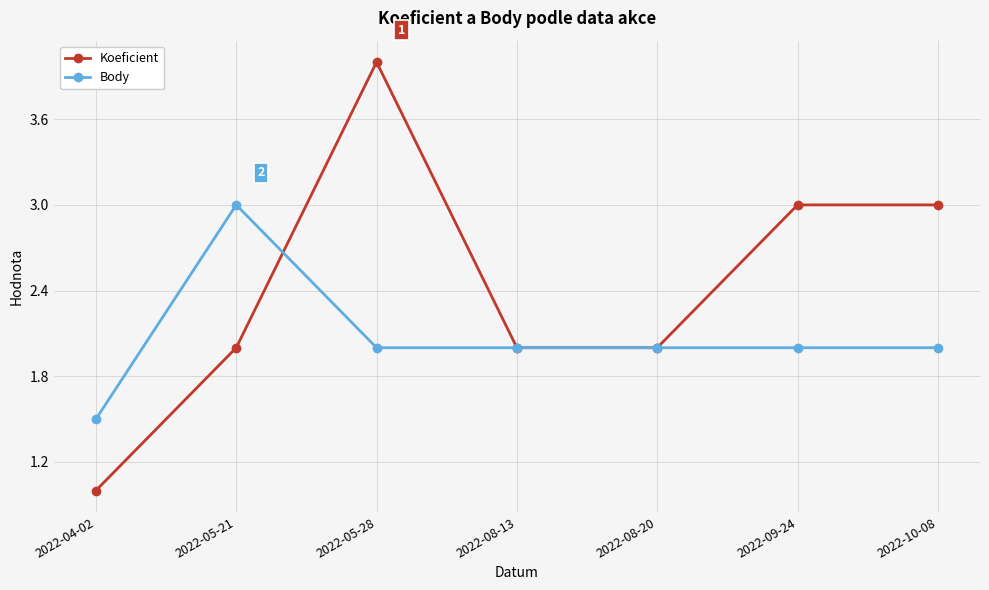

What are all the series names shown in the legend?

Koeficient, Body